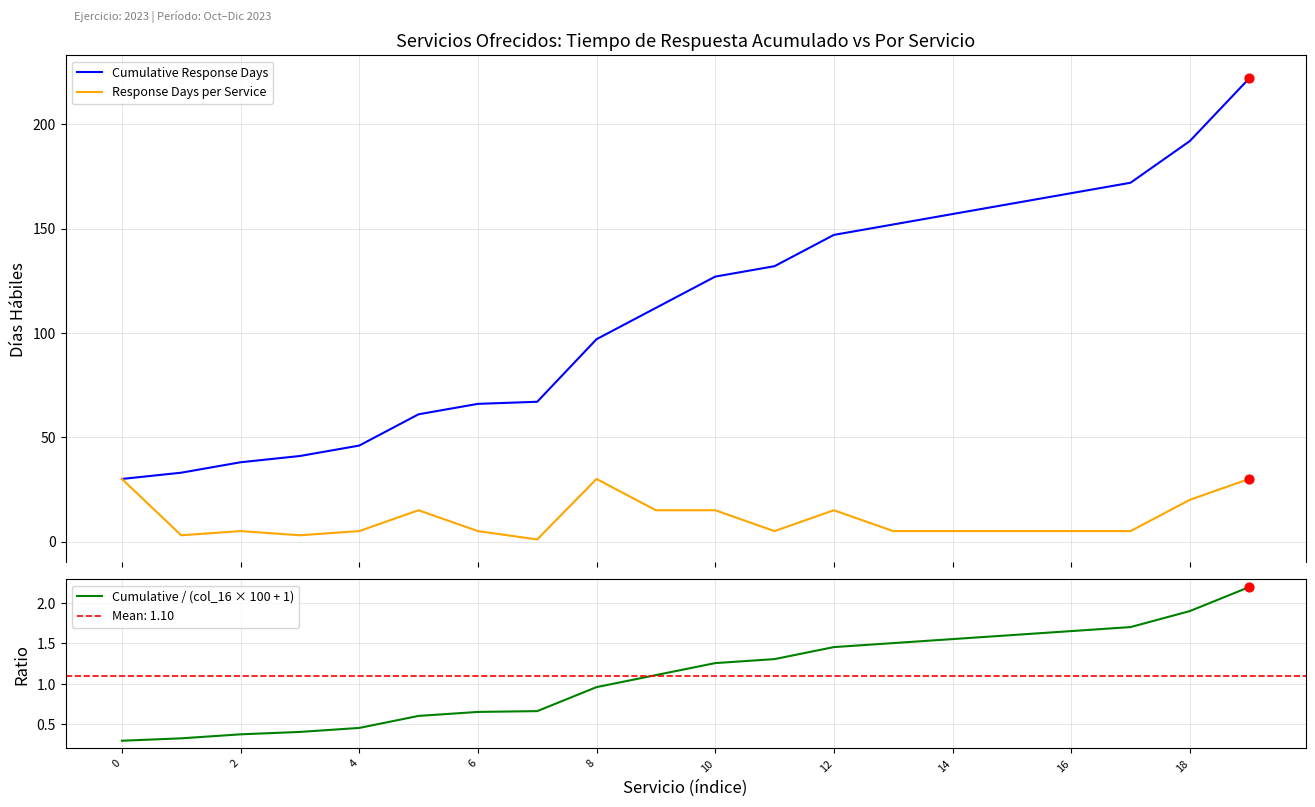

Which series has the largest Y range (max minus min)?

Cumulative Response Days